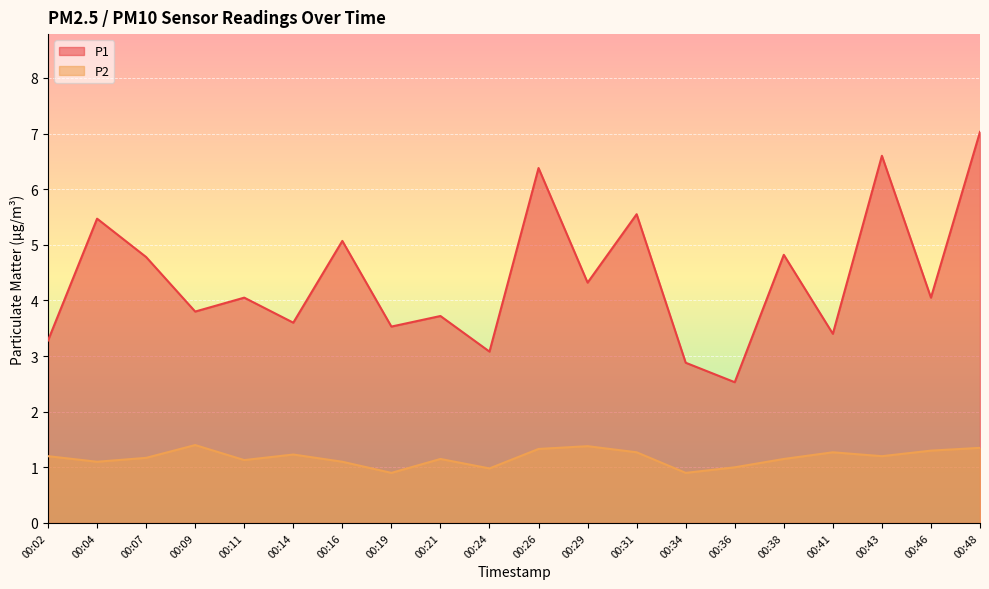

What is the minimum value for P2?

0.9